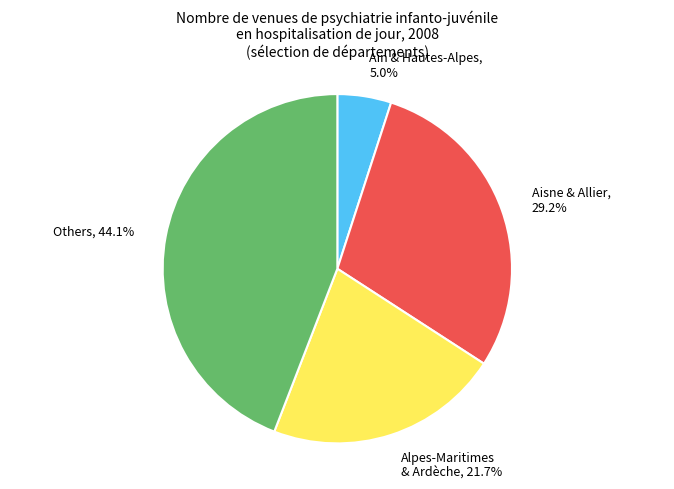

What is the smallest slice in the pie chart?

Ain & Hautes-Alpes, 5.0%